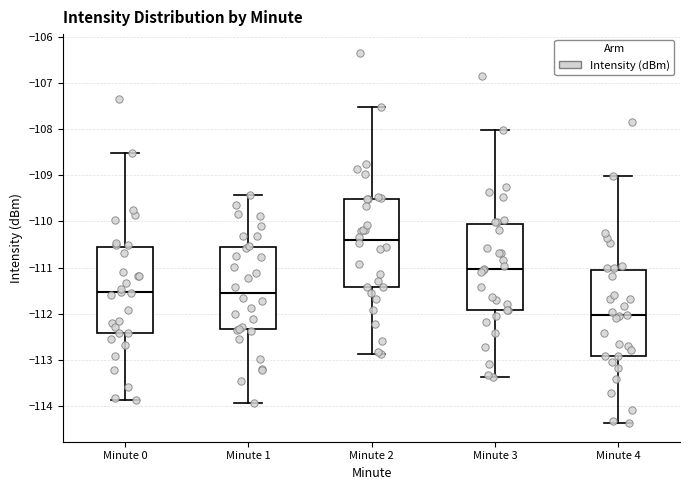

Reading left to right, transcribe this box plot: for each box, give where its median line is, the range the box spans, and where its two whiskers end, as read against the y-axis. The values are not printed on the chart, so give them approximately, as read against the axis.

Minute 0: median -111.5, box -112.4 to -110.5, whiskers -113.9 to -108.5
Minute 1: median -111.5, box -112.3 to -110.6, whiskers -113.9 to -109.4
Minute 2: median -110.4, box -111.4 to -109.5, whiskers -112.9 to -107.5
Minute 3: median -111.0, box -111.9 to -110.0, whiskers -113.4 to -108.0
Minute 4: median -112.0, box -112.9 to -111.0, whiskers -114.4 to -109.0